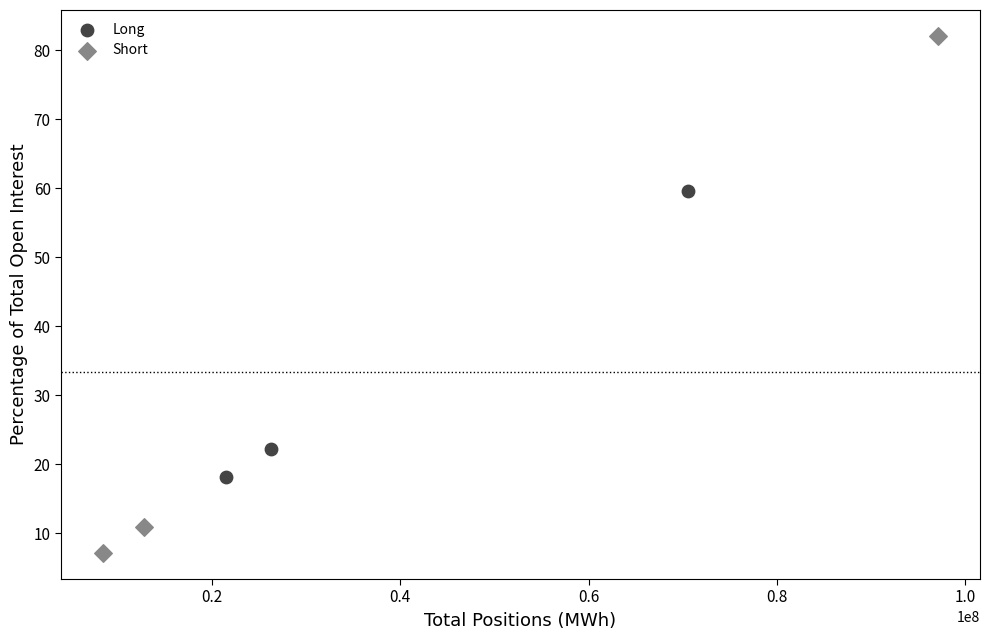

Which series reaches the minimum Y coordinate?

Short